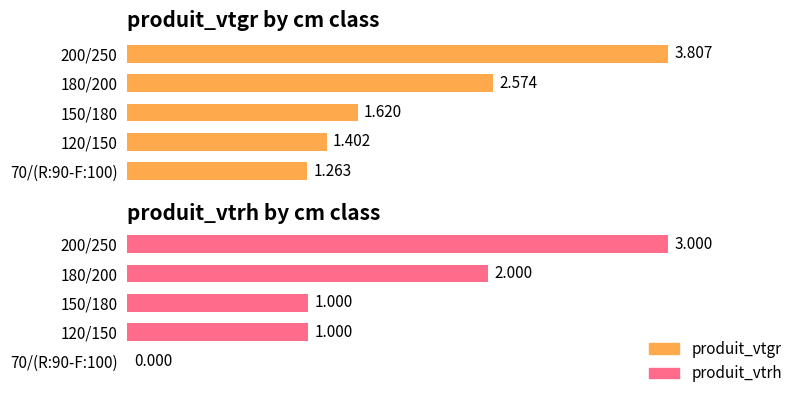

Reading right to left, list all the values displayed in this chart.

produit_vtgr: 3.8	2.6	1.6	1.4	1.3
produit_vtrh: 3.0	2.0	1.0	1.0	0.0